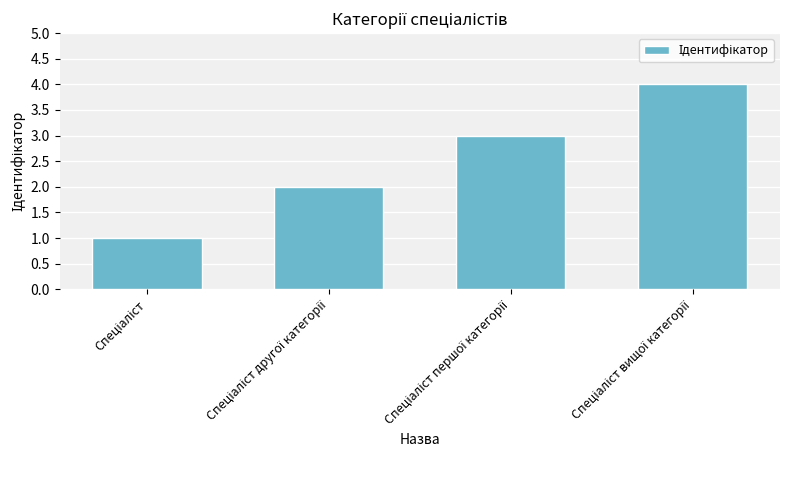

What is the greatest value displayed?

4